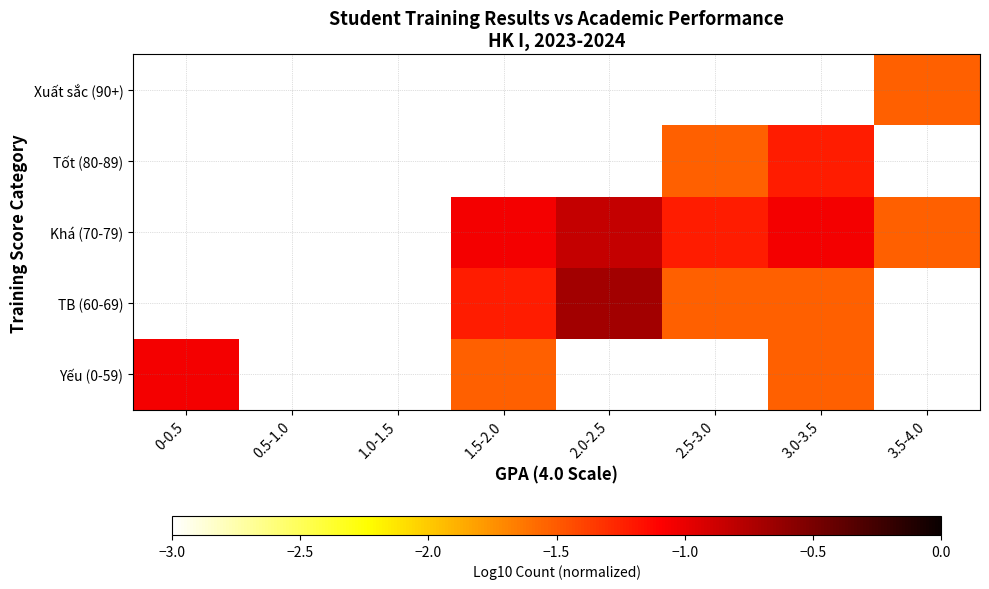

Between 1.5-2.0 and 3.0-3.5, which is larger?

1.5-2.0